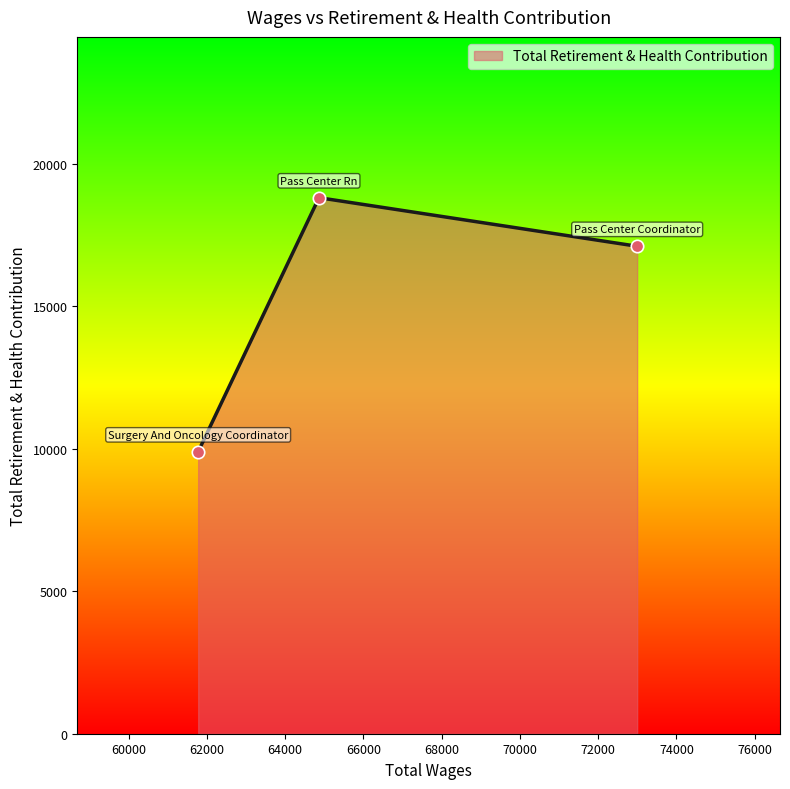

What is the greatest value displayed?

18813